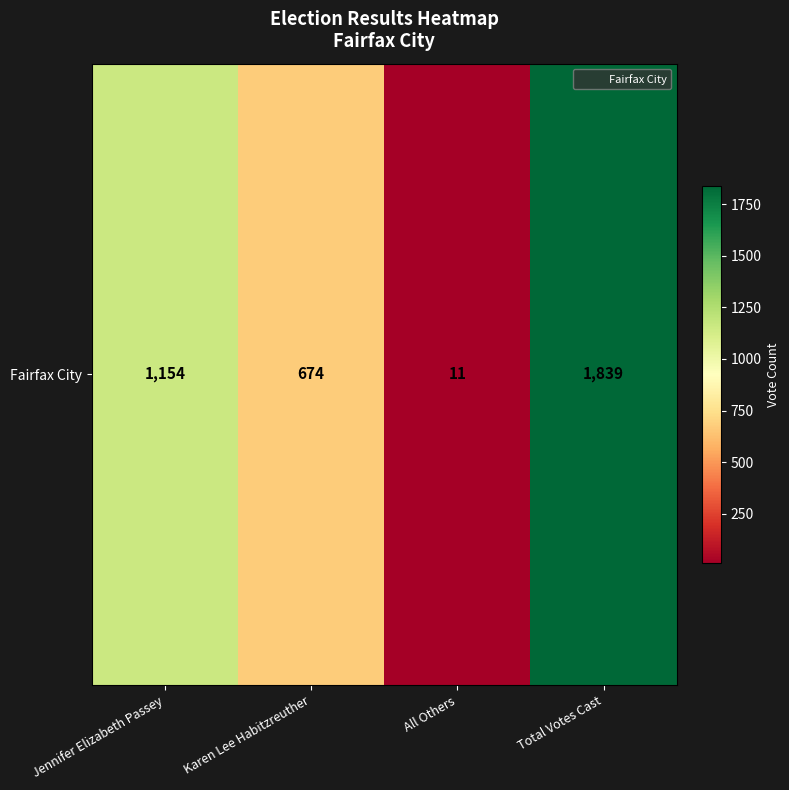

What is the difference between the values at Jennifer Elizabeth Passey and Karen Lee Habitzreuther?

480